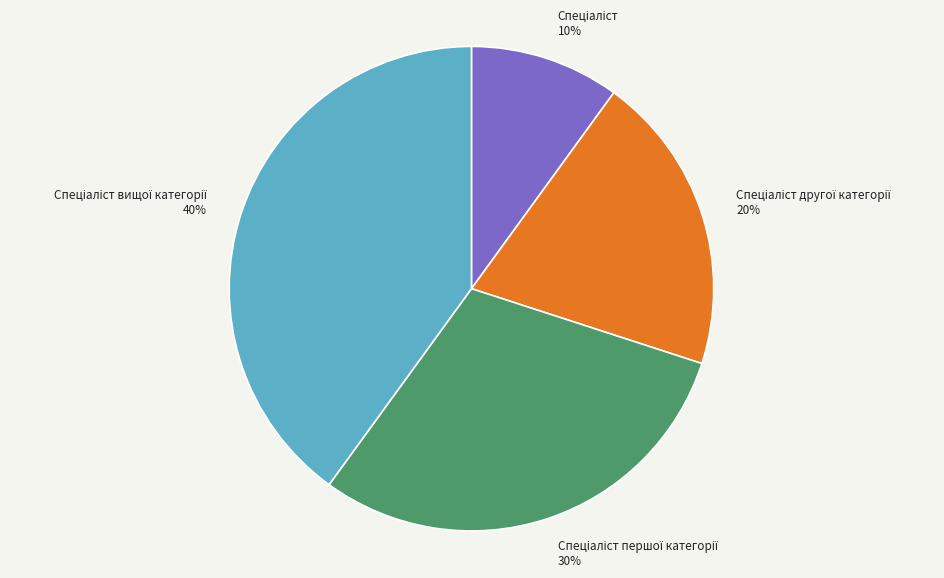

Is there a majority slice in this chart?

No